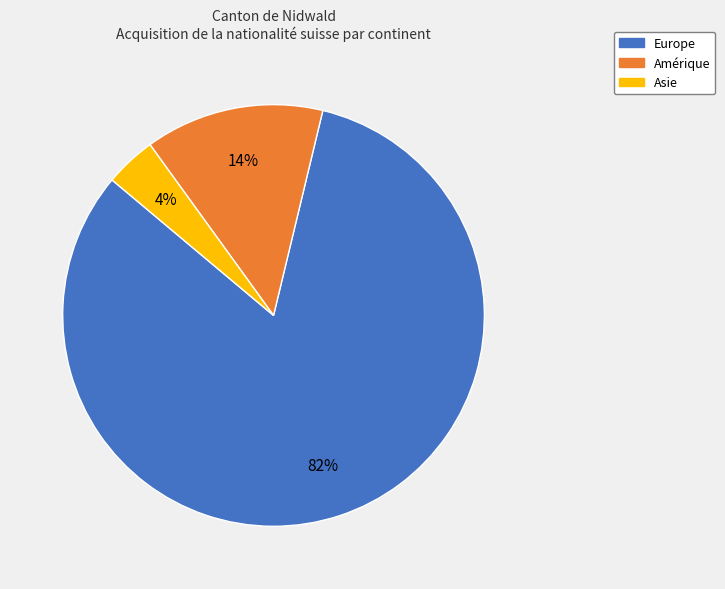

Does any single category account for the majority?

Yes